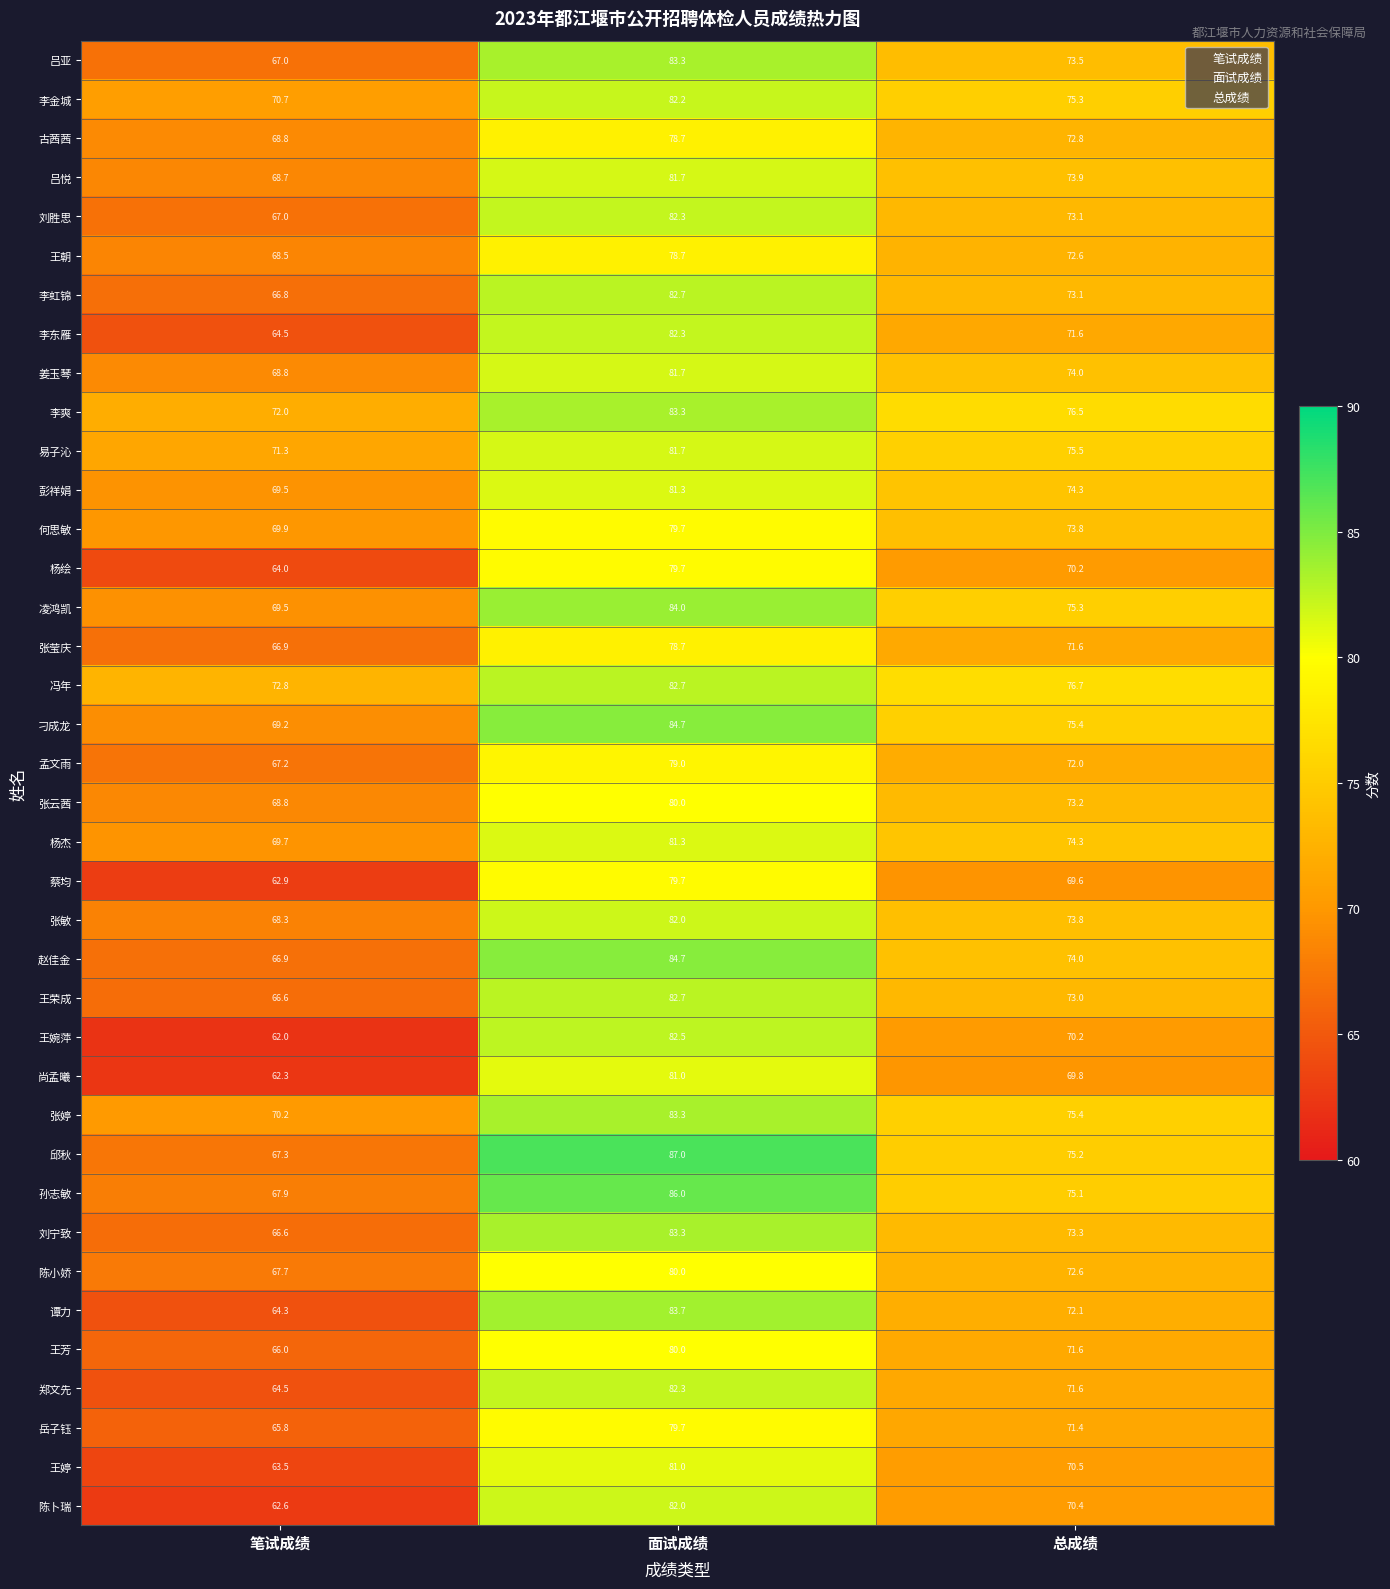

What is the difference between the 郑文先 values at 笔试成绩 and 总成绩?

7.1